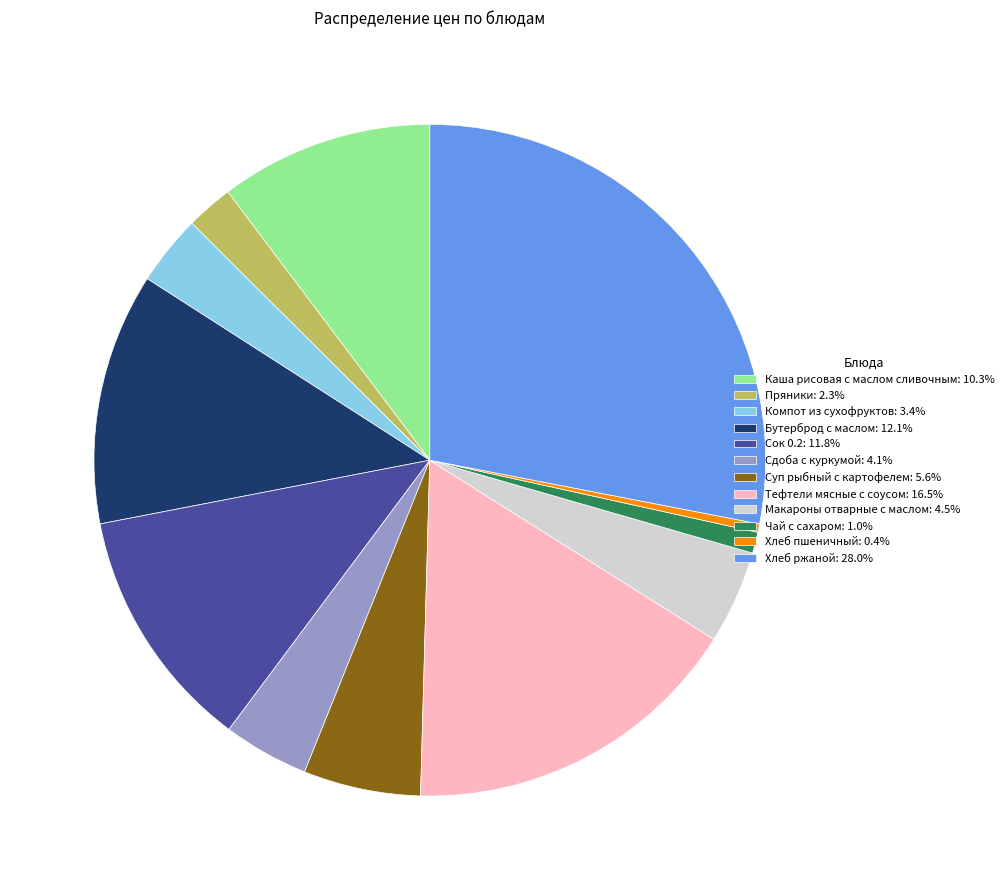

Which slice is the smallest?

Хлеб пшеничный